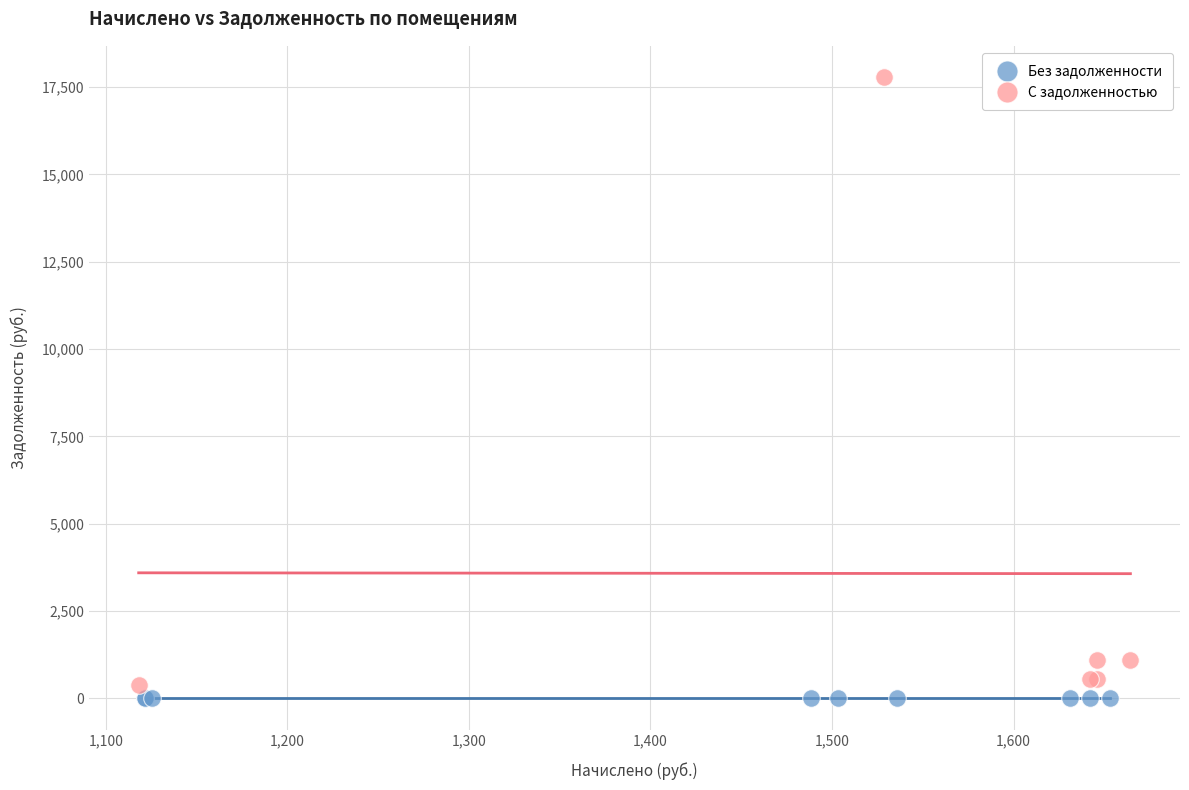

Which series reaches the maximum Y coordinate?

С задолженностью